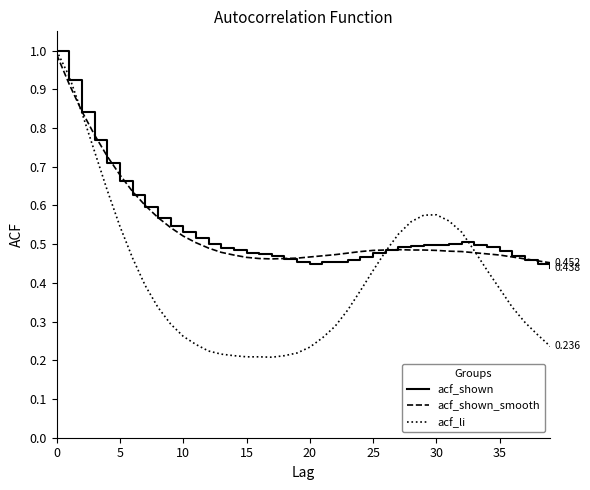

True or false: acf_shown has more than 0 interior local peaks.

True